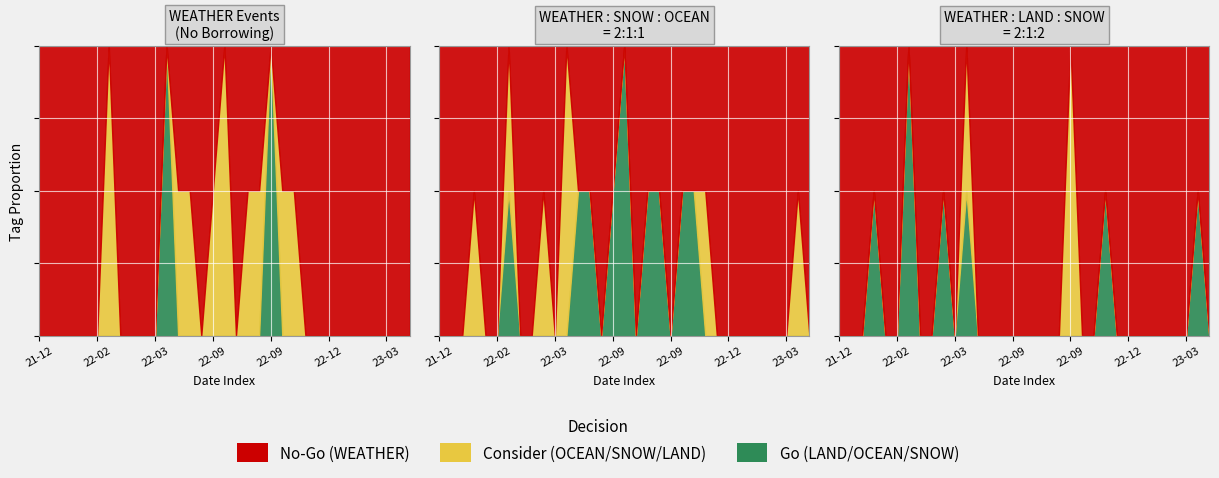

True or false: SNOW has more than 1 points higher than both neighbors.

True